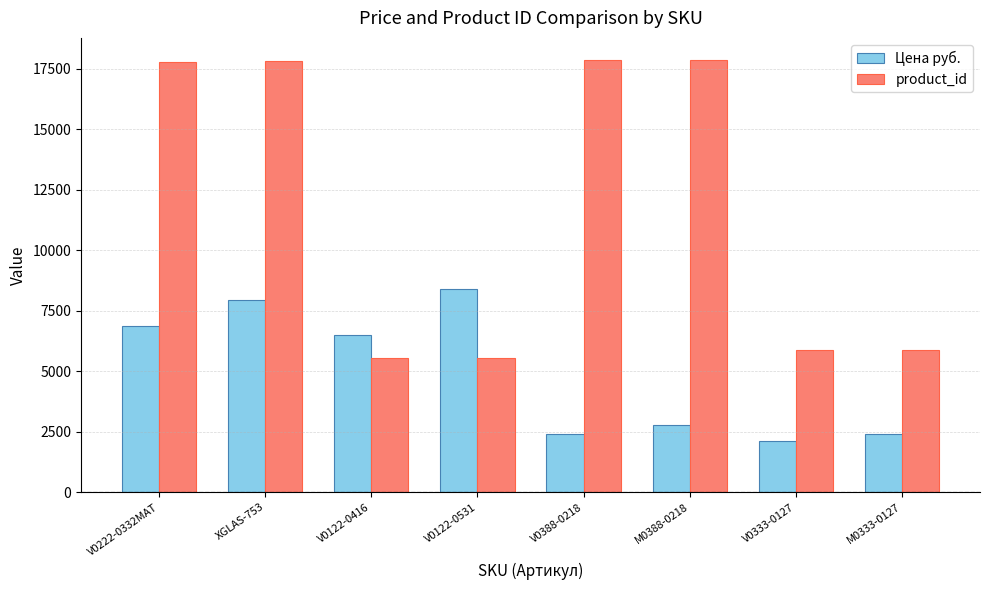

Which series has the largest range (max minus min)?

product_id